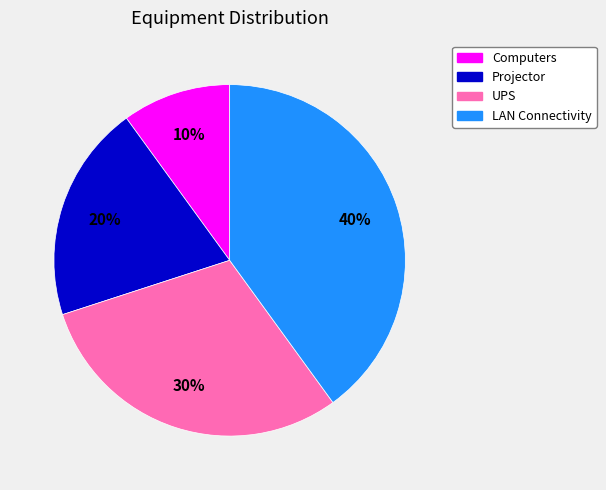

How many slices are in this pie chart?

4